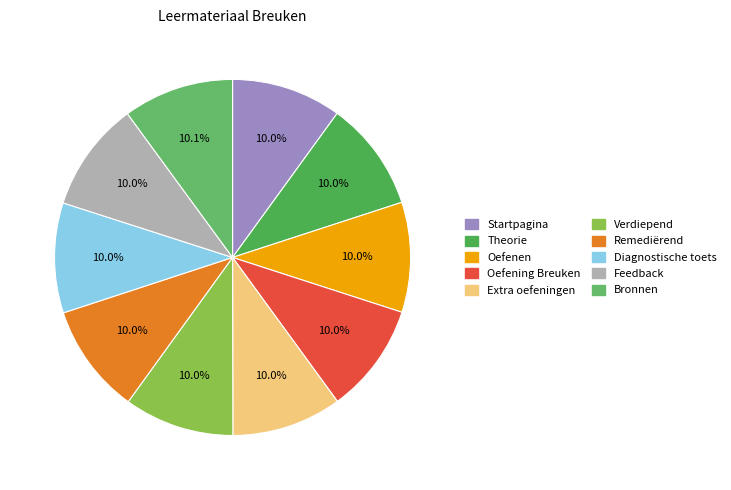

Which category has the smallest portion of the pie?

Startpagina